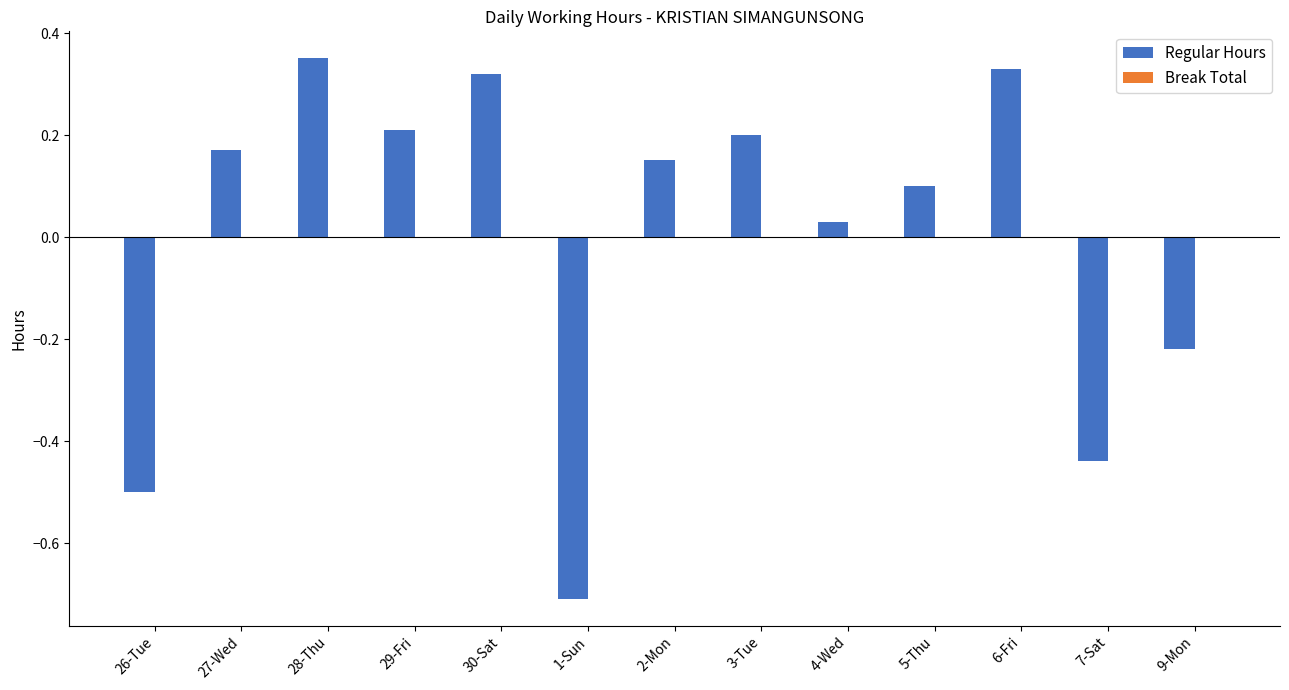

What is the label of the 3rd bar from the left?

28-Thu